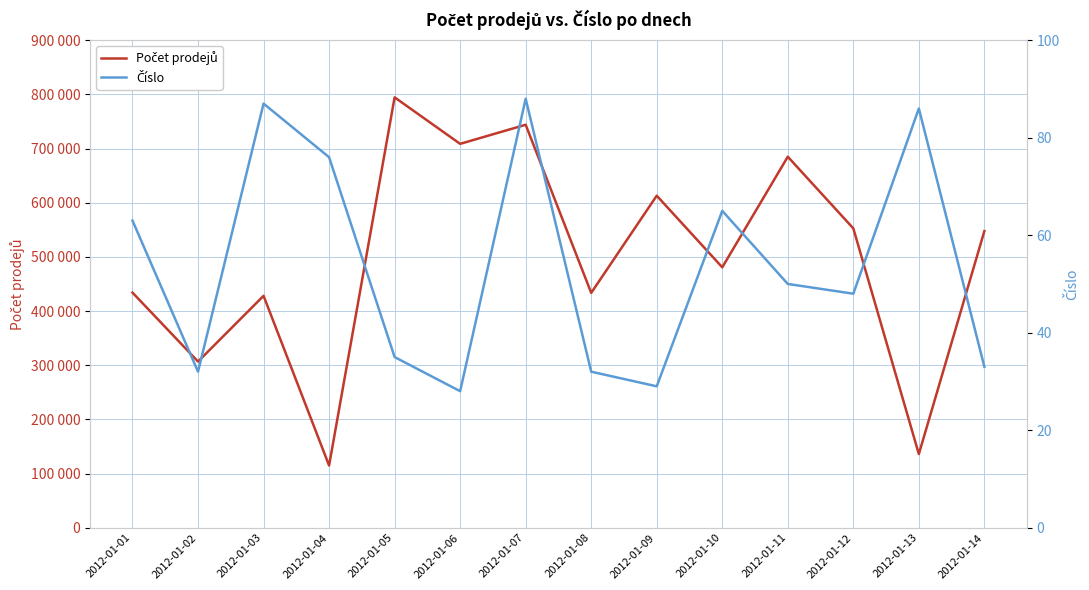

Which series has the largest total across all categories?

Počet prodejů